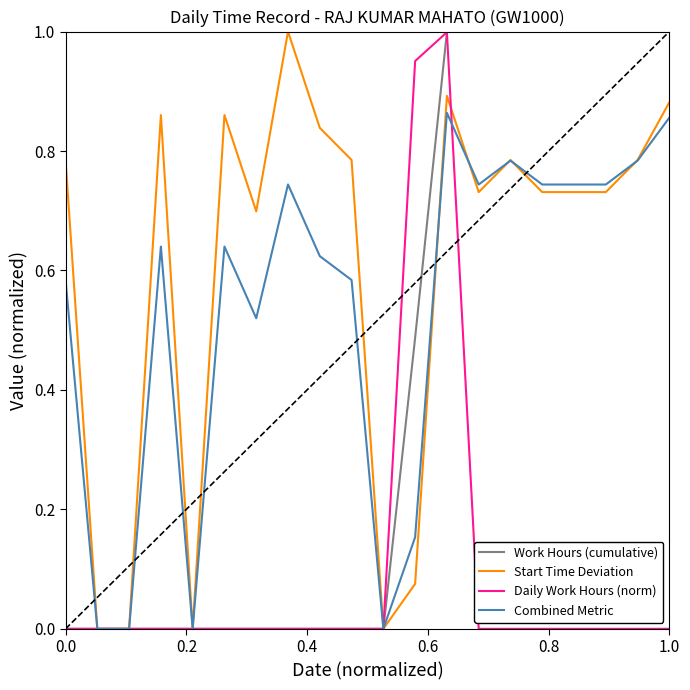

Which series has the largest total across all categories?

Start Time Deviation